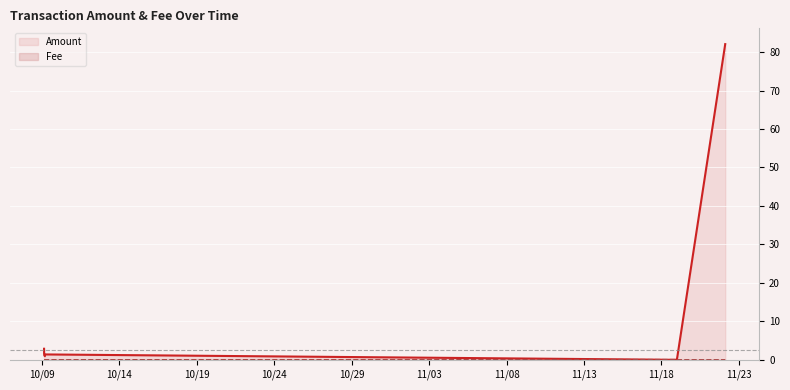

True or false: Fee has more than 1 points higher than both neighbors.

True